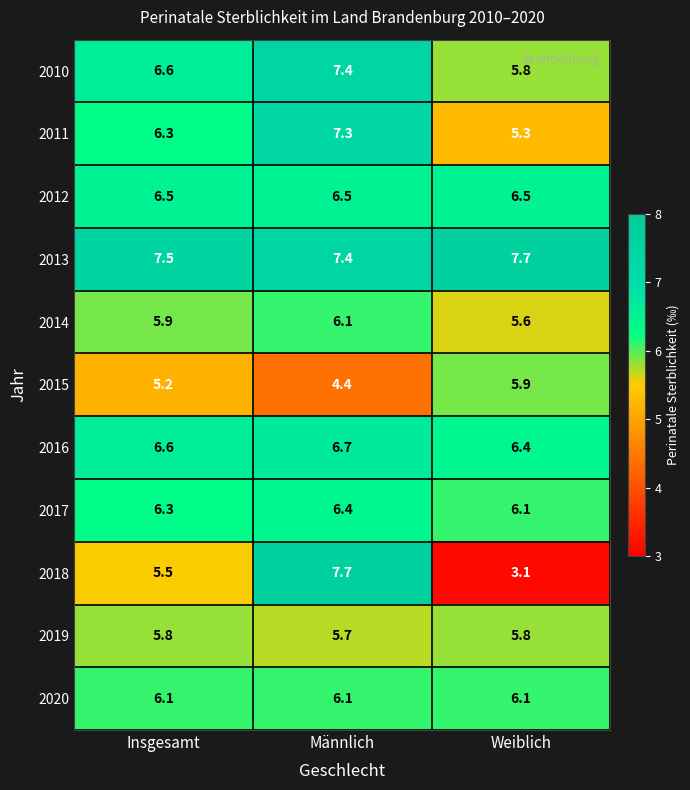

What is the greatest value displayed?

7.7